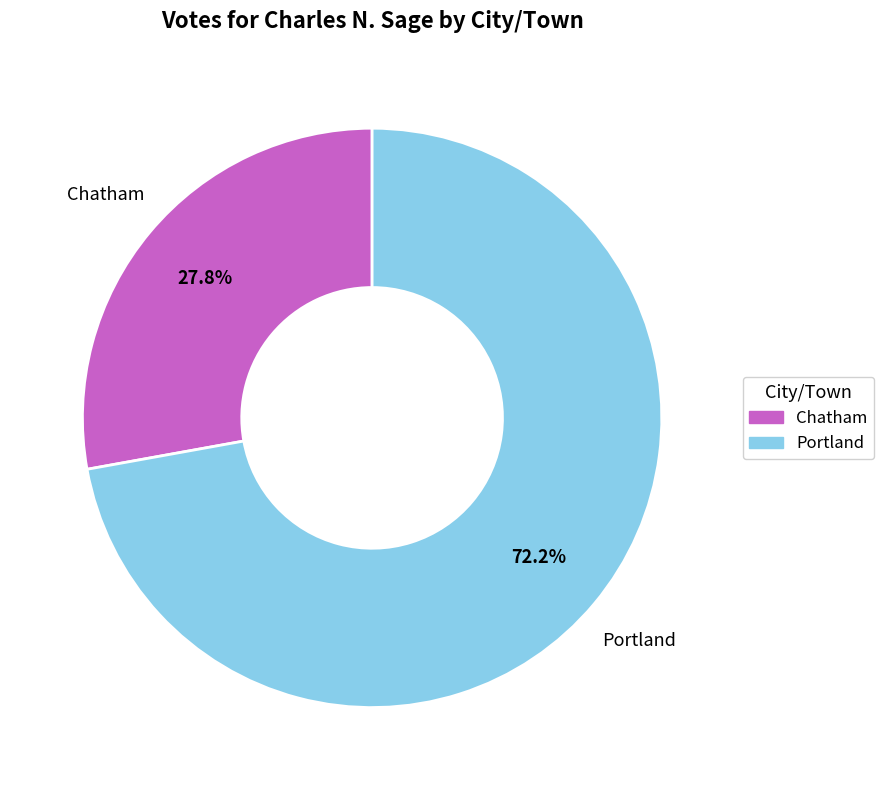

What percentage is the Portland slice, to the nearest percent?

72%